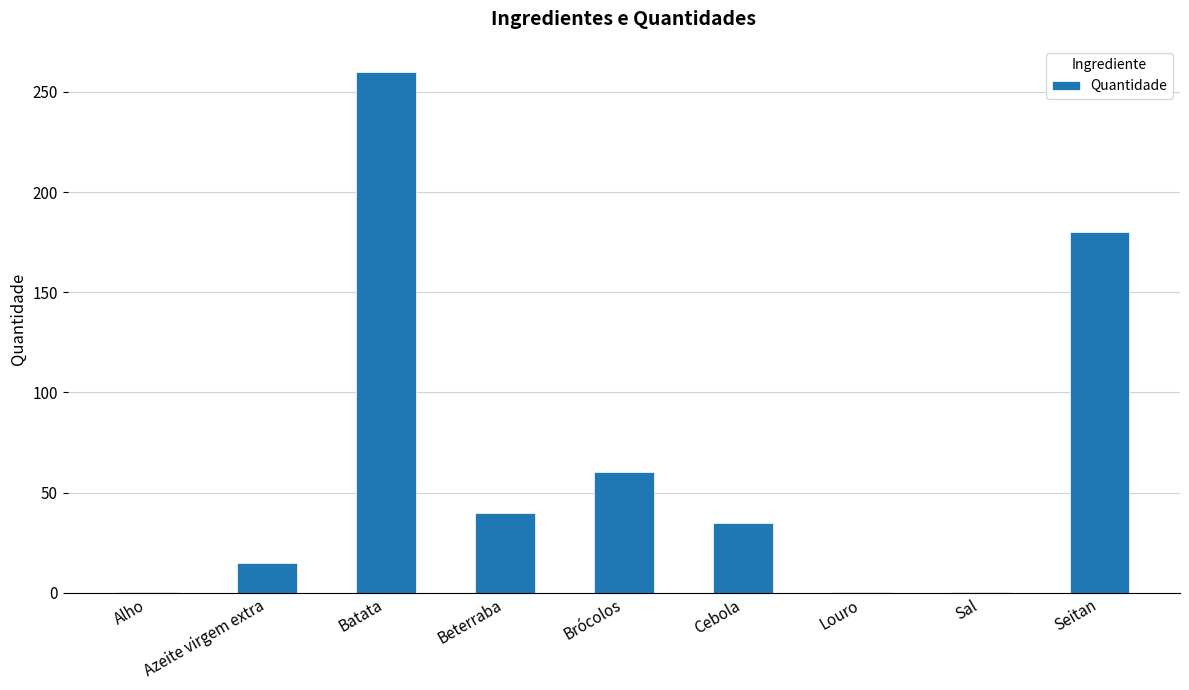

What is the change in value from Batata to Beterraba?

-220.0